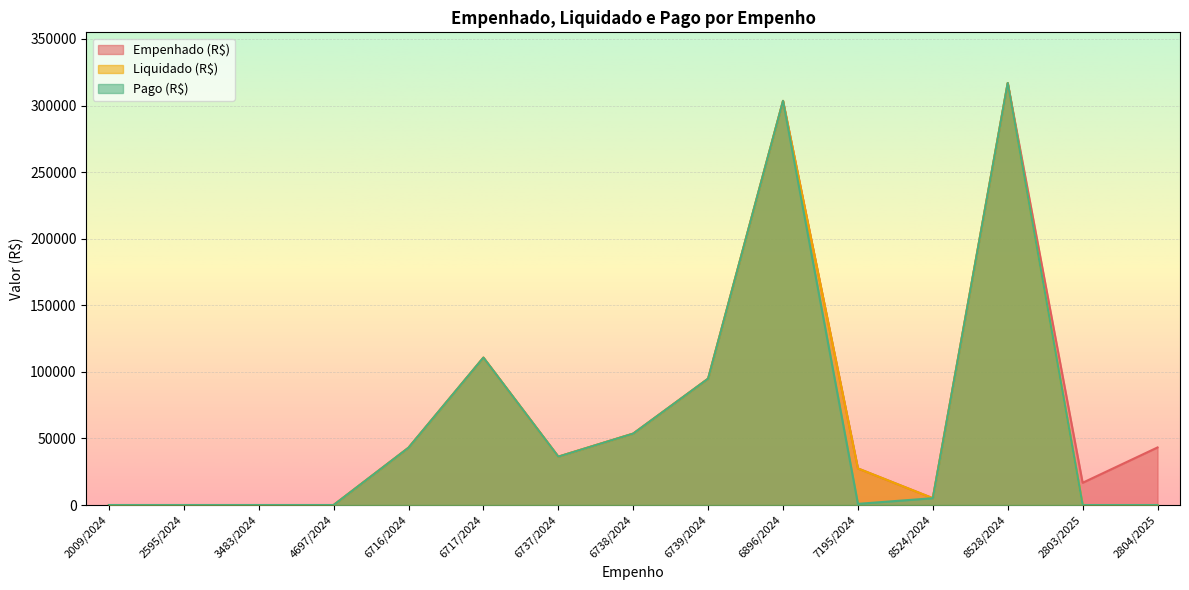

Which category has the highest value across all series?

8528/2024